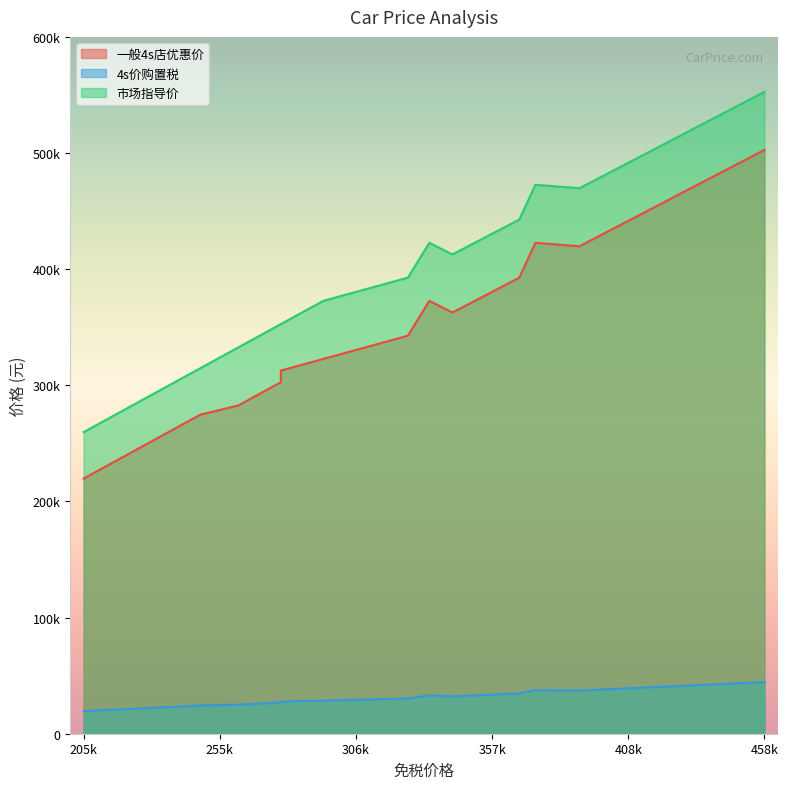

True or false: 一般4s店优惠价 has more than 1 points higher than both neighbors.

True